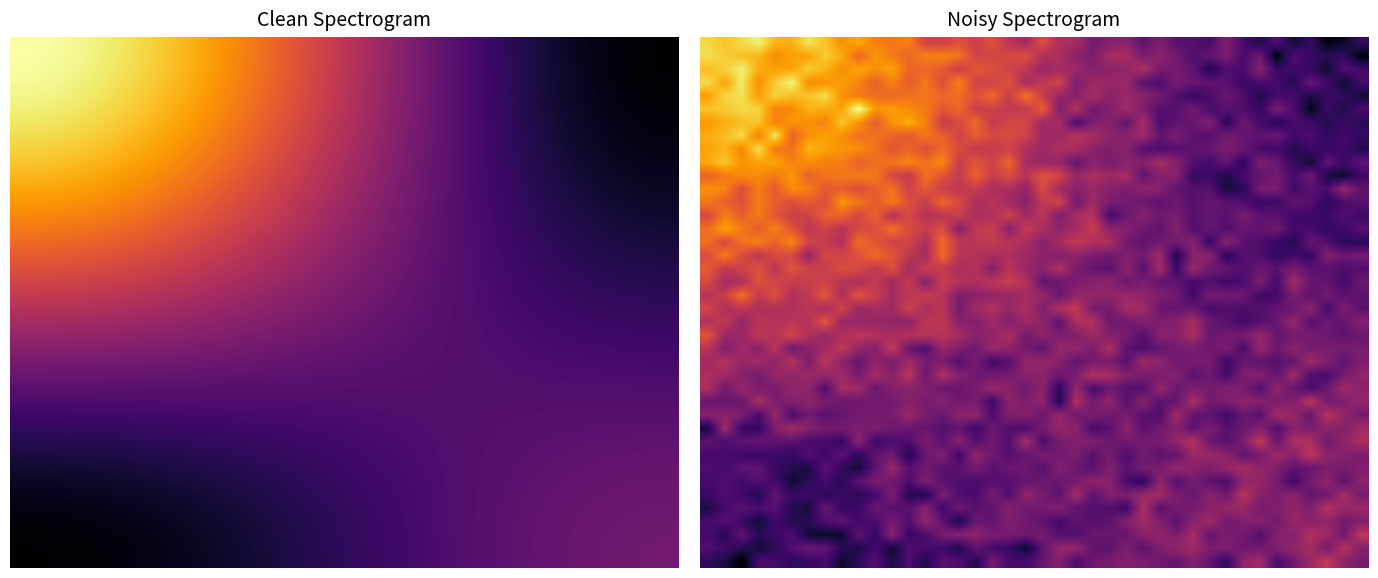

What is the smallest value displayed?

-12.0